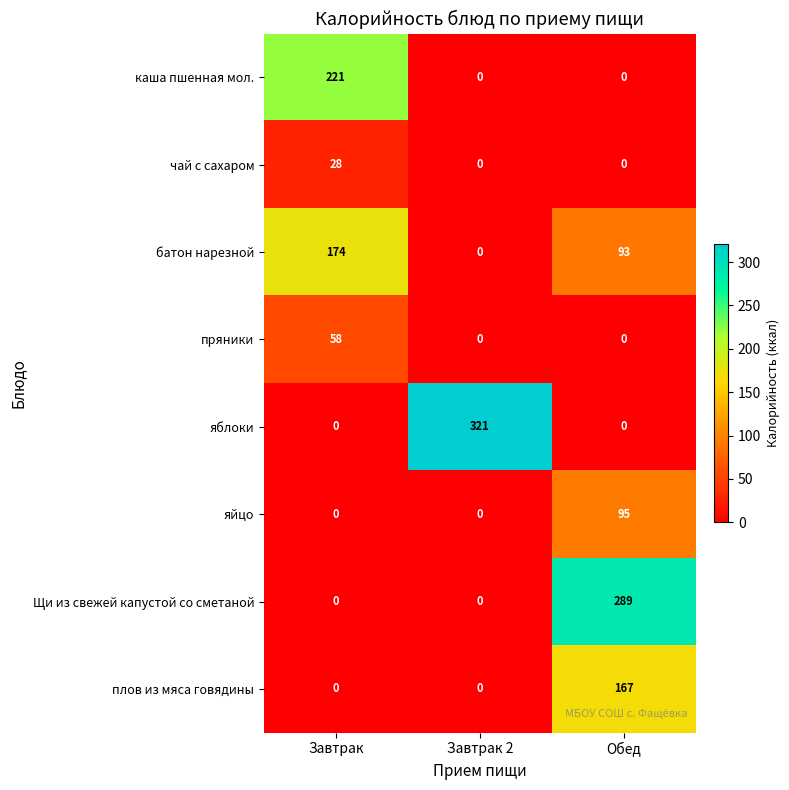

How many distinct data groups are displayed?

8